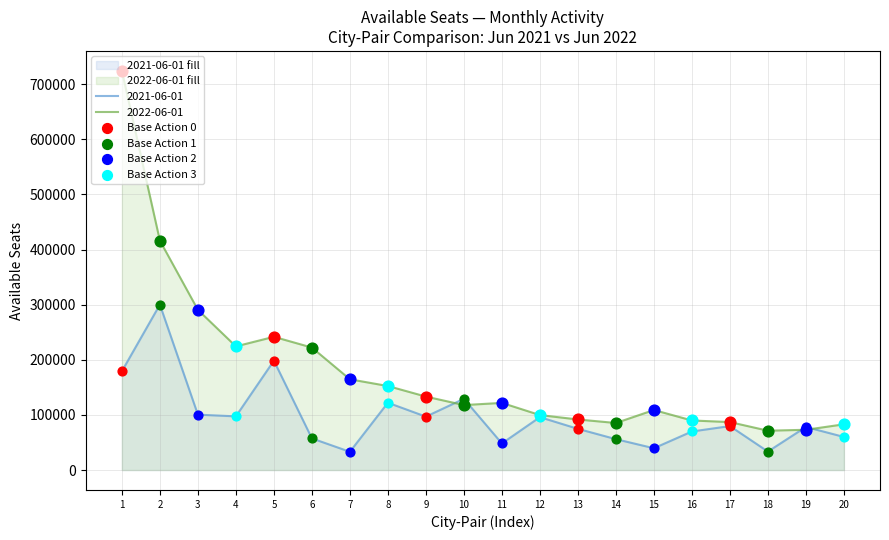

Which series contains the highest Y value?

2022-06-01